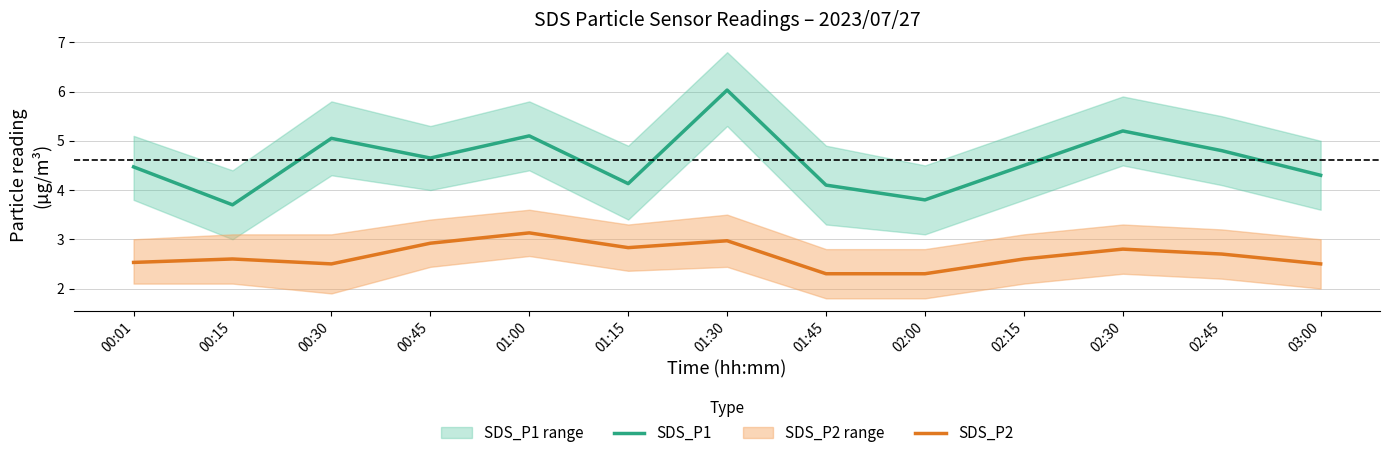

Reading left to right, what are all the values shown in this chart?

SDS_P1: 4.5	3.7	5.0	4.7	5.1	4.1	6.0	4.1	3.8	4.5	5.2	4.8	4.3
SDS_P2: 2.5	2.6	2.5	2.9	3.1	2.8	3.0	2.3	2.3	2.6	2.8	2.7	2.5